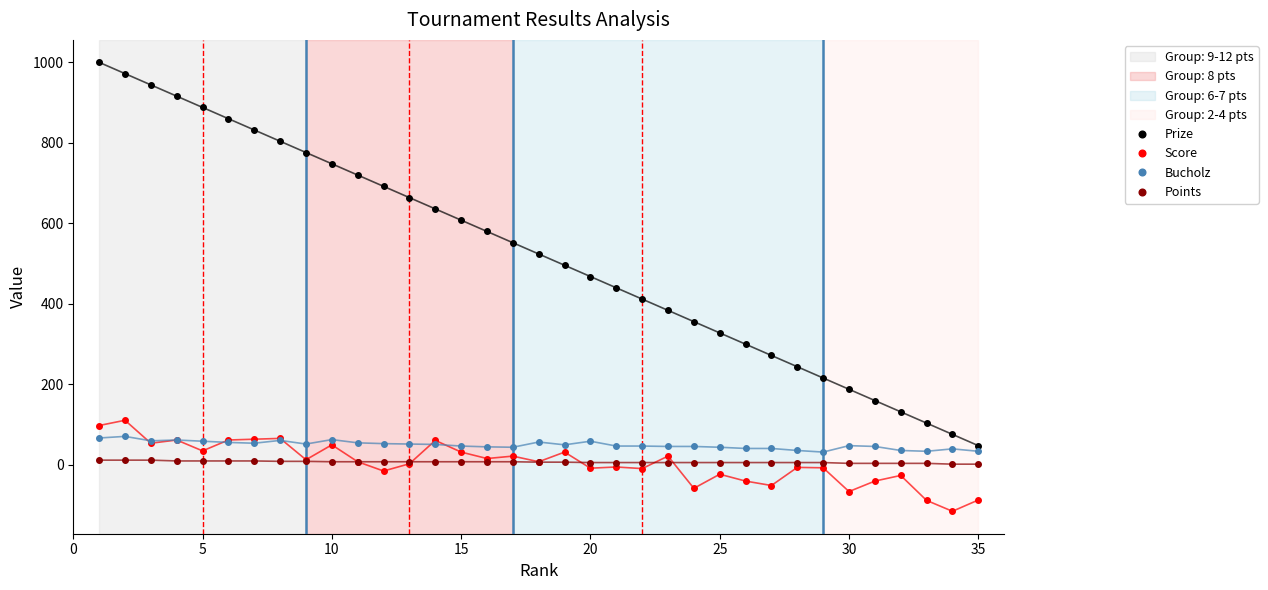

True or false: Score has more than 1 points higher than both neighbors.

True